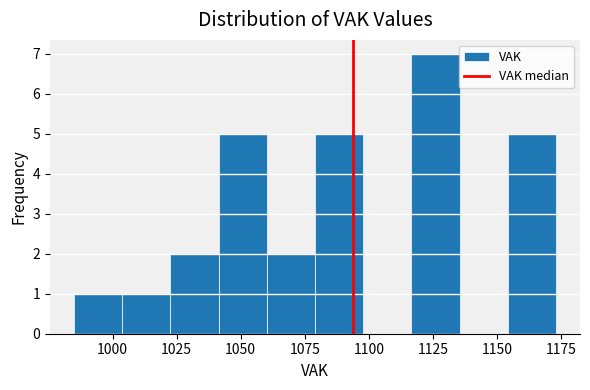

Read against the x-axis, roughly where is the centre of the tallest bar?

1125